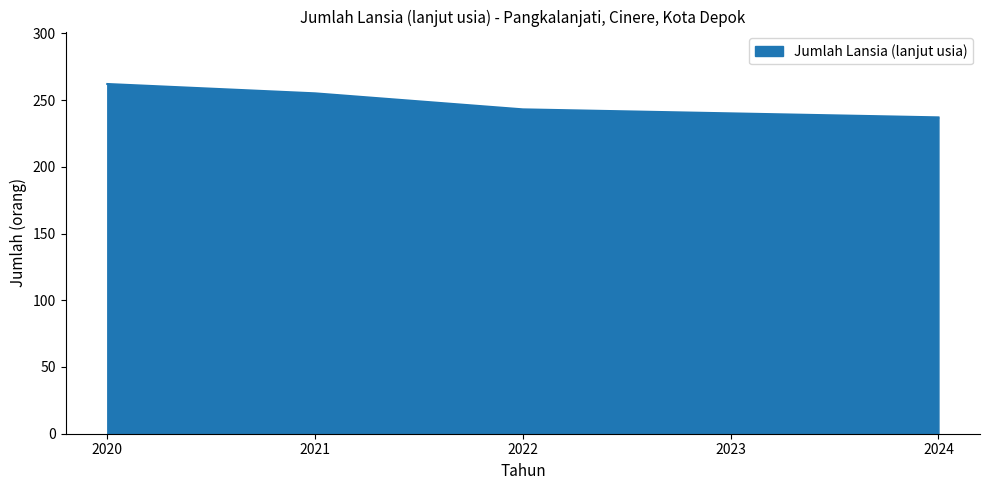

How many lines are shown in the chart?

1